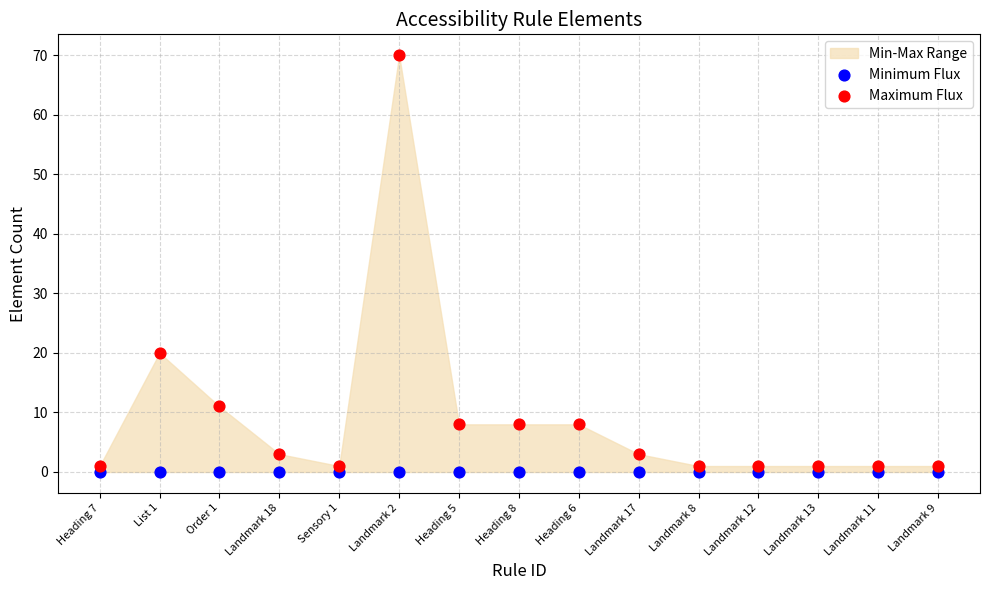

In the Maximum Flux series, what Y value is closest to 35?

20